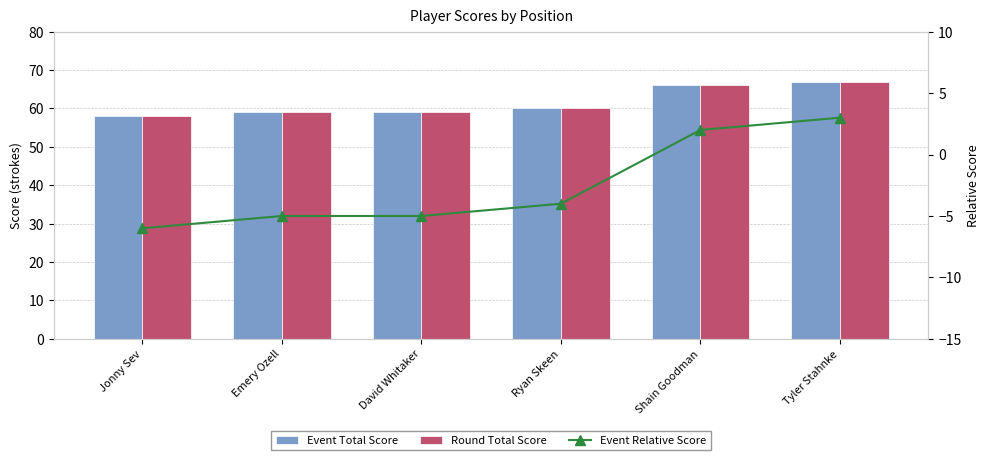

What is the difference between the maximum and second lowest values in the Event Total Score series?

8